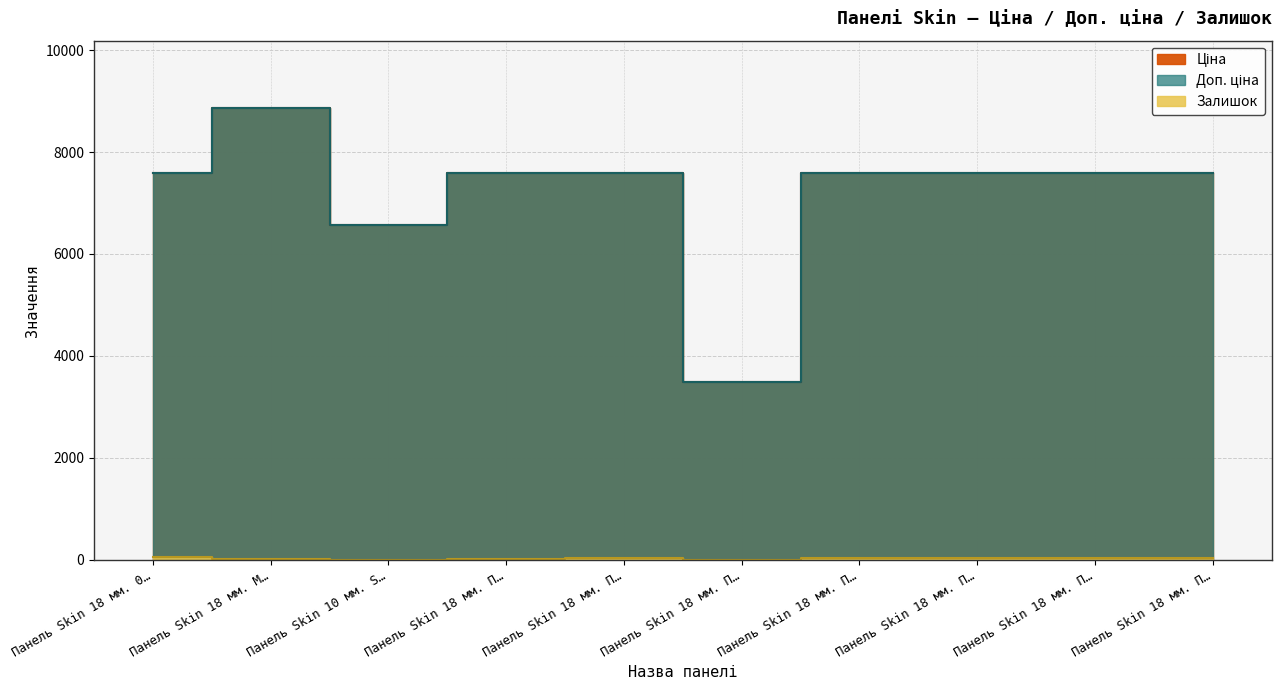

Reading left to right, extract all data points from this chart.

Ціна: 7596.5	8856.7	6568.8	7596.5	7596.5	3494.4	7596.5	7596.5	7596.5	7596.5
Доп. ціна: 7596.5	8856.7	6568.8	7596.5	7596.5	3494.0	7596.5	7596.5	7596.5	7596.5
Залишок: 44.0	11.0	0.0	18.0	26.0	0.0	26.0	37.0	24.0	32.0